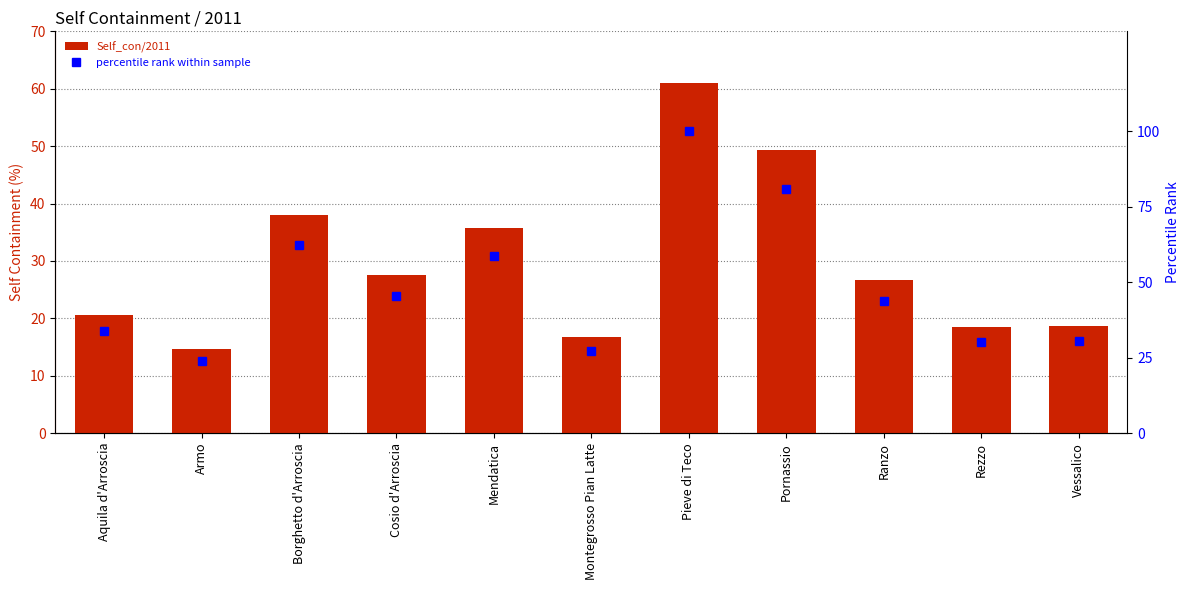

What is the value of the percentile rank within sample bar at the 9th from the left?

43.8